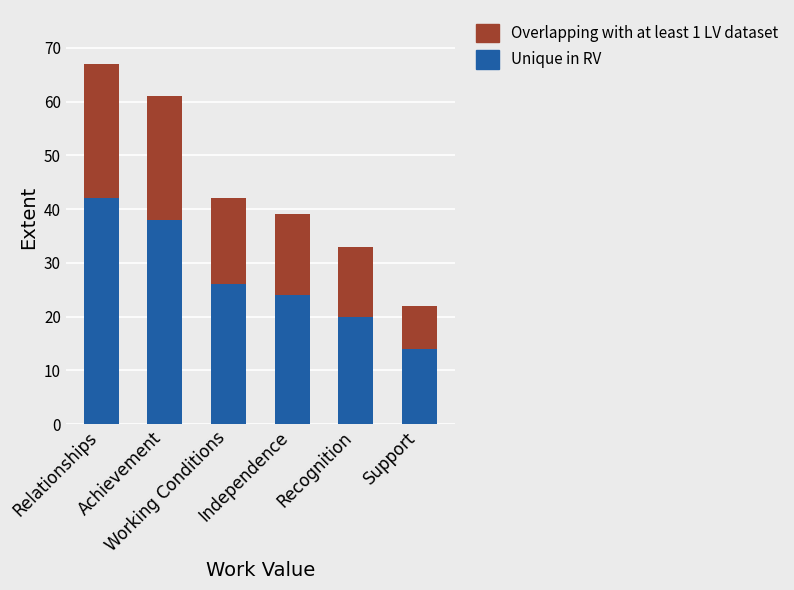

What is the difference between the second highest and minimum values in the Unique in RV series?

24